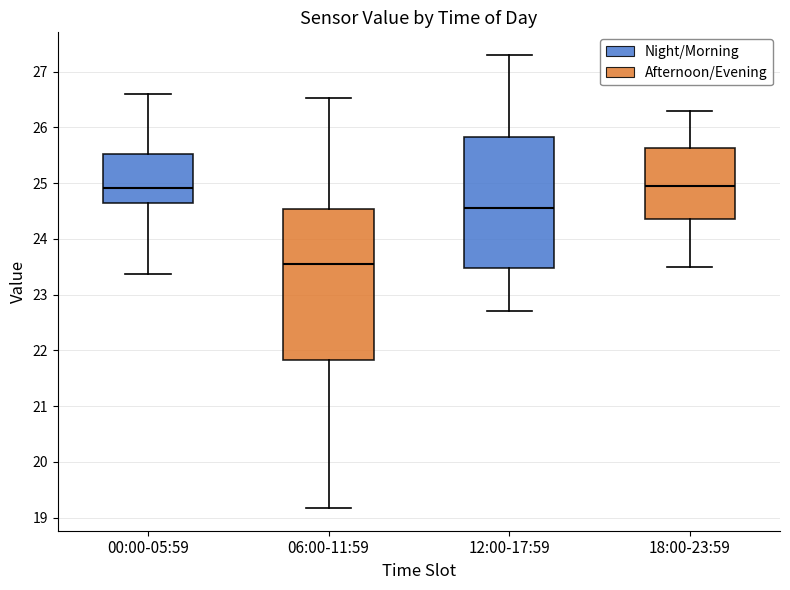

Where does the median line of the box for 18:00-23:59 sit on the y-axis? The values are not printed on the chart, so give them approximately, as read against the axis.

25.0